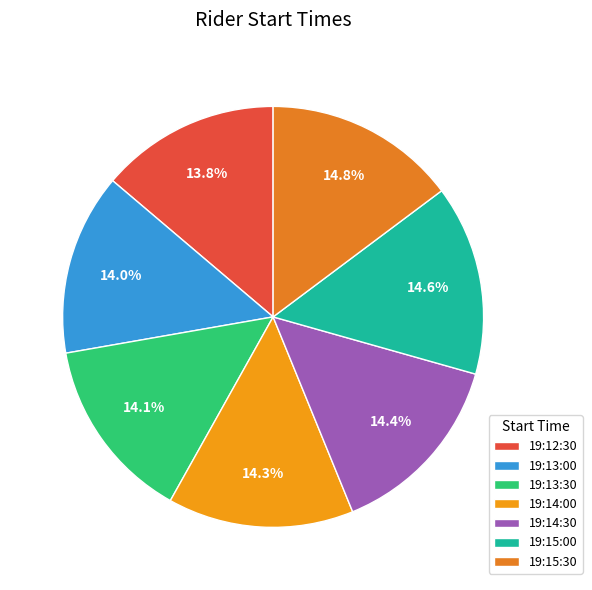

What is the ratio of the value at 19:13:30 to the value at 19:15:00?

1.0